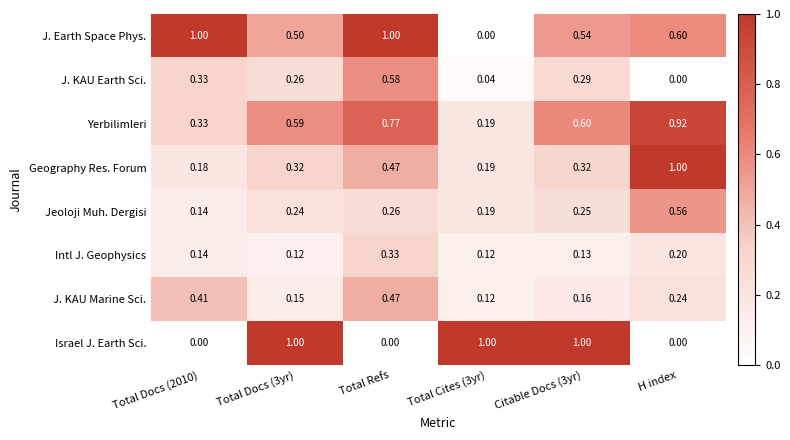

At which label does J. KAU Earth Sci. reach its minimum?

H index